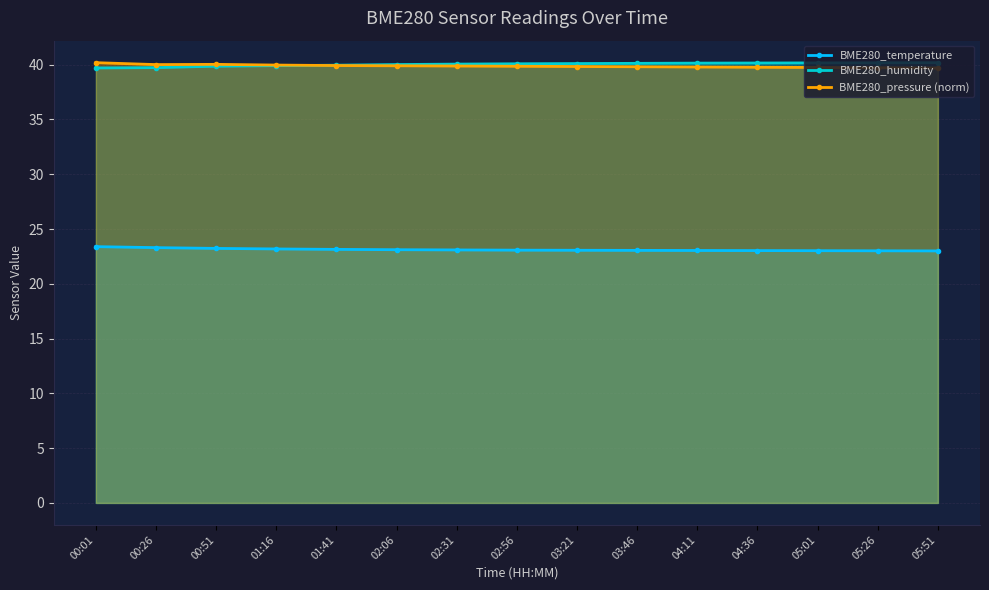

What is the average value of the BME280_temperature series?

23.1